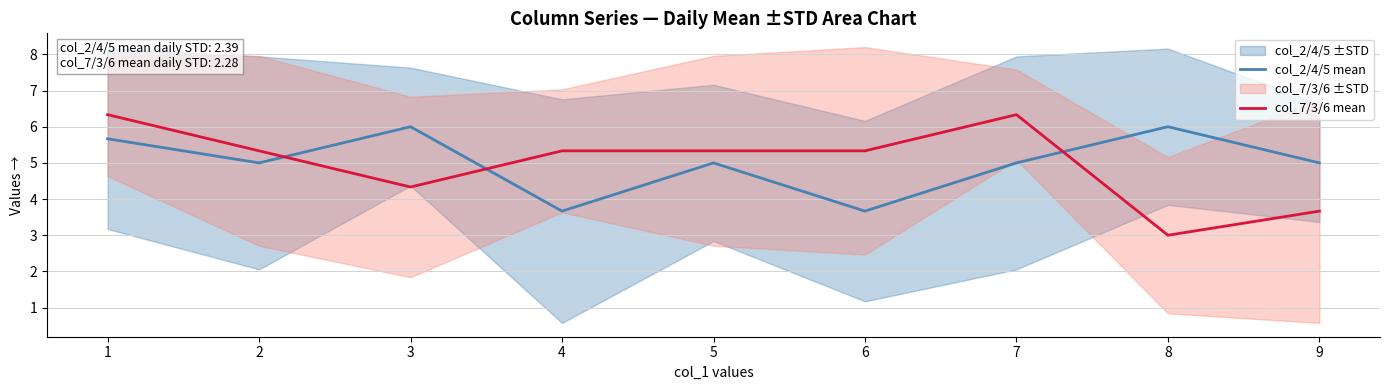

Is it true that col_7/3/6 mean equals 5.3 at 2?

True